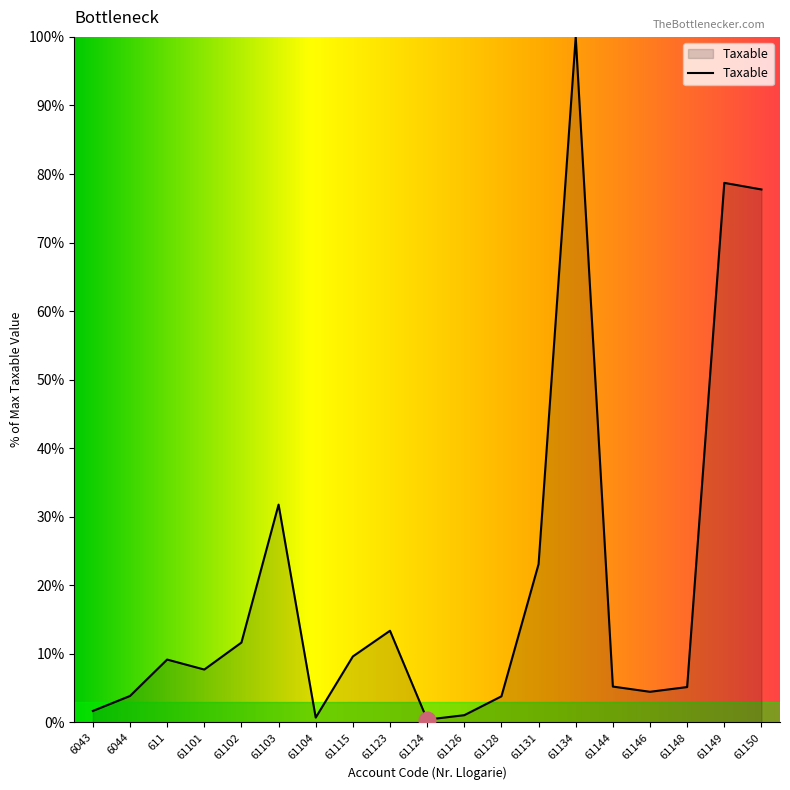

How many lines are shown in the chart?

1